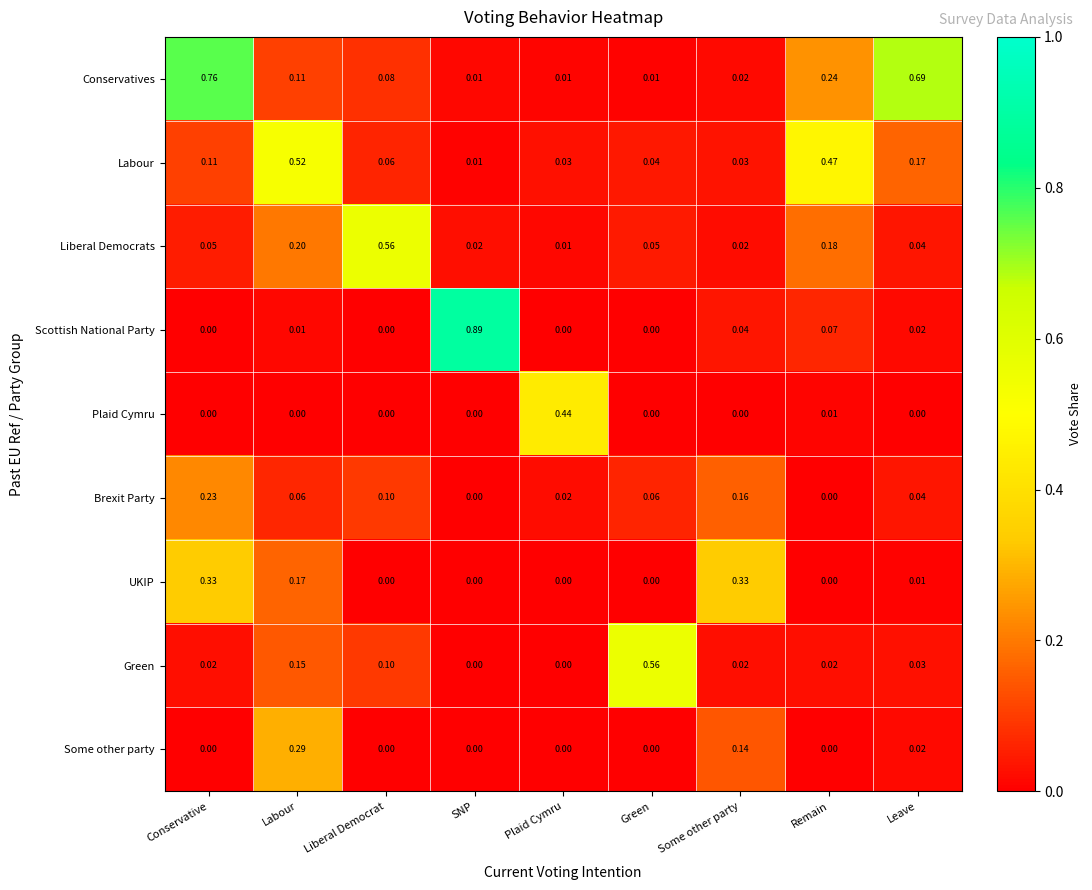

Which series has the widest spread of values?

Scottish National Party